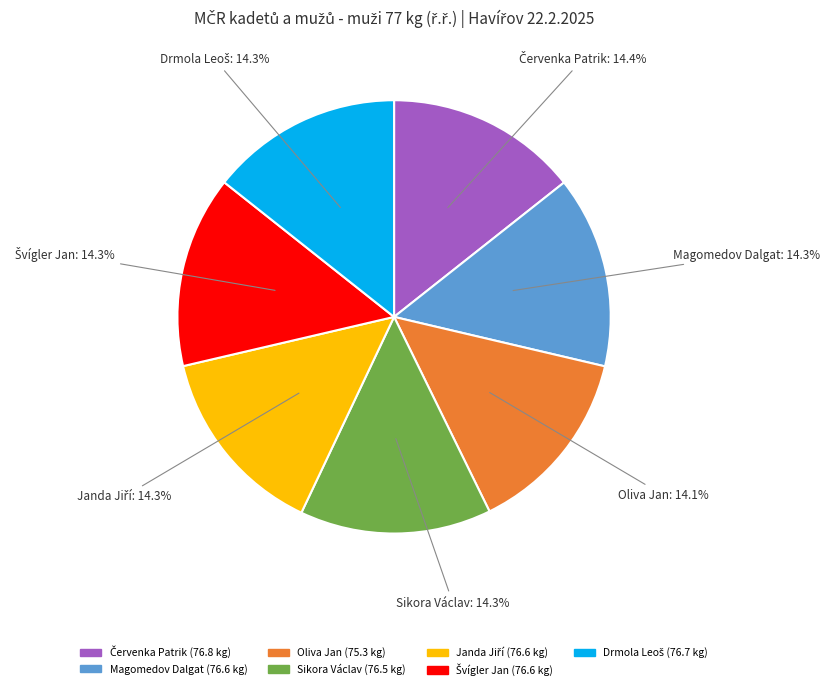

What portion of the pie excludes Magomedov Dalgat?

85.7%